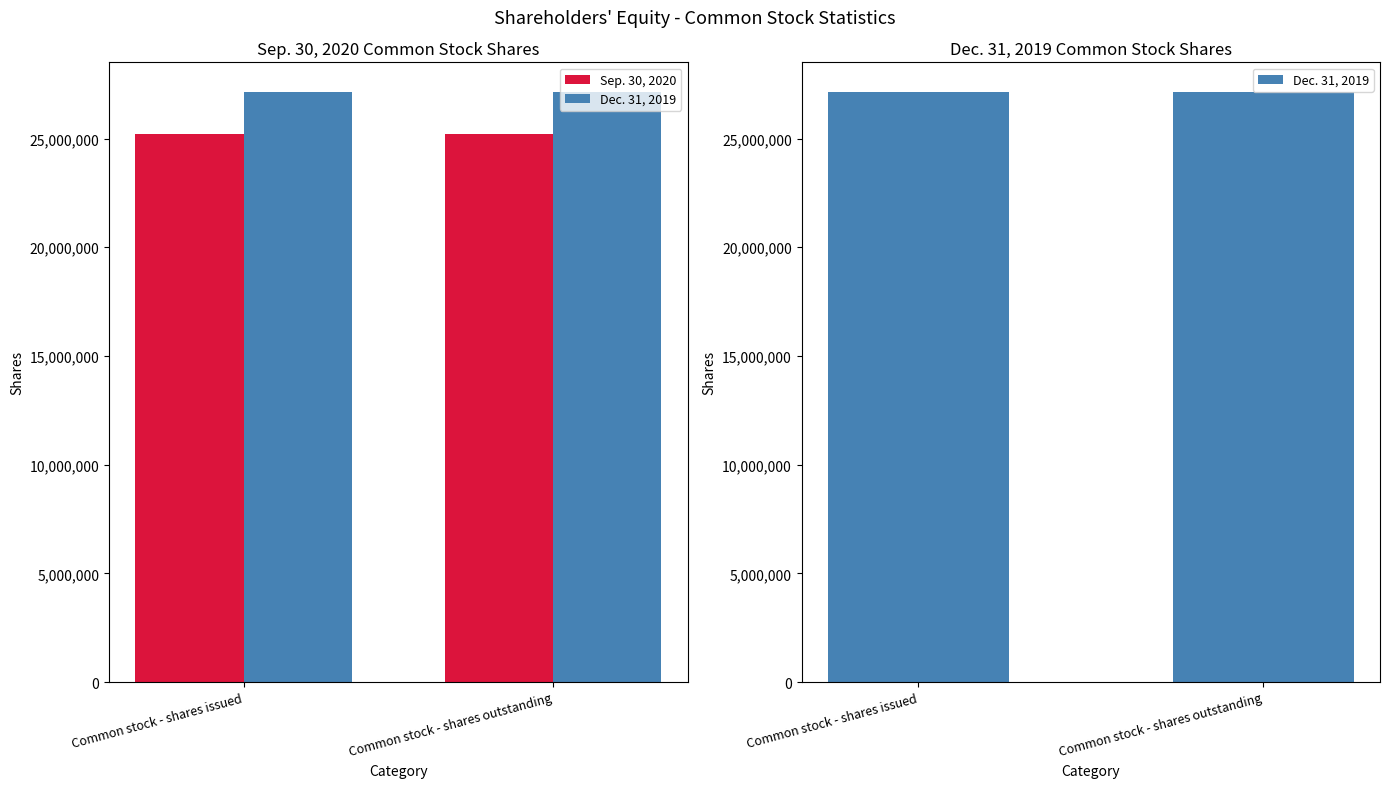

At how many categories does at least one series exceed 25768403?

2